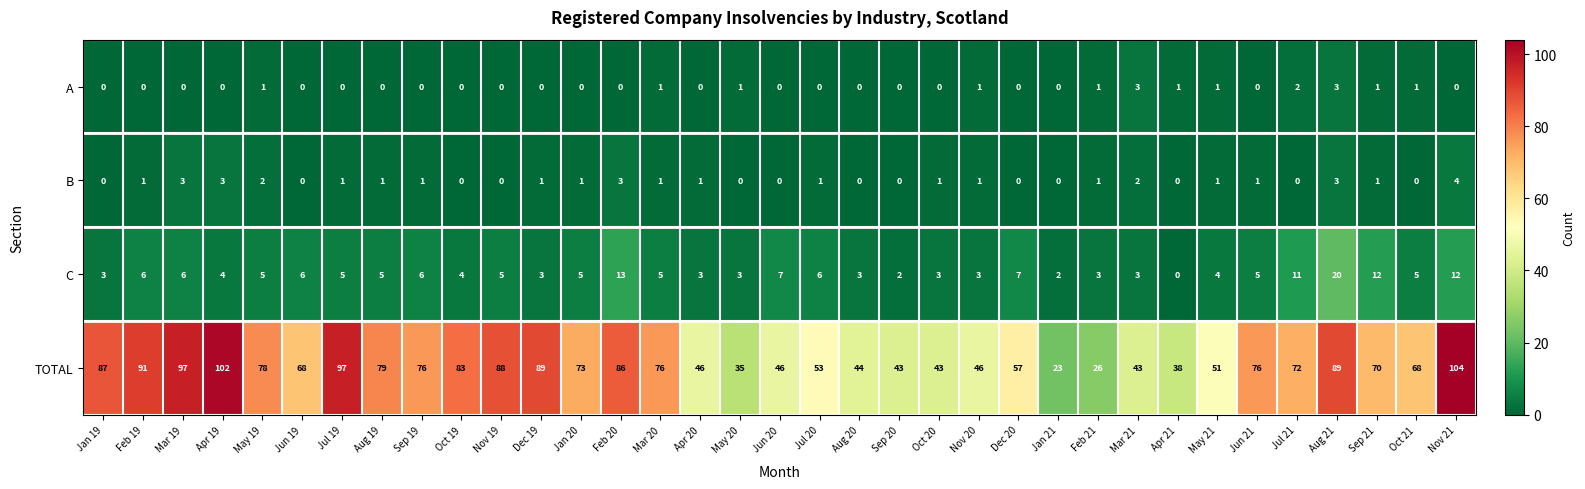

At which category is the sum across all series the highest?

Nov 21